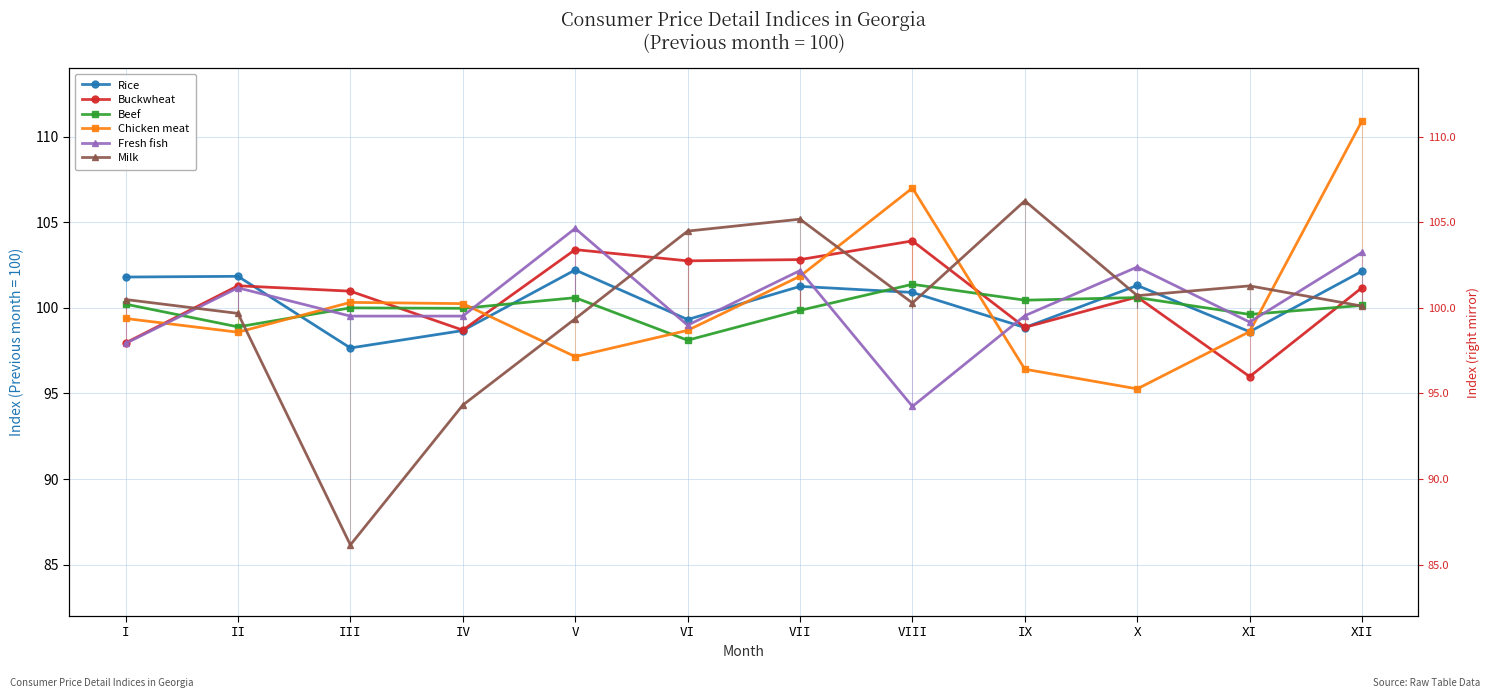

Which series has the largest range (max minus min)?

Milk